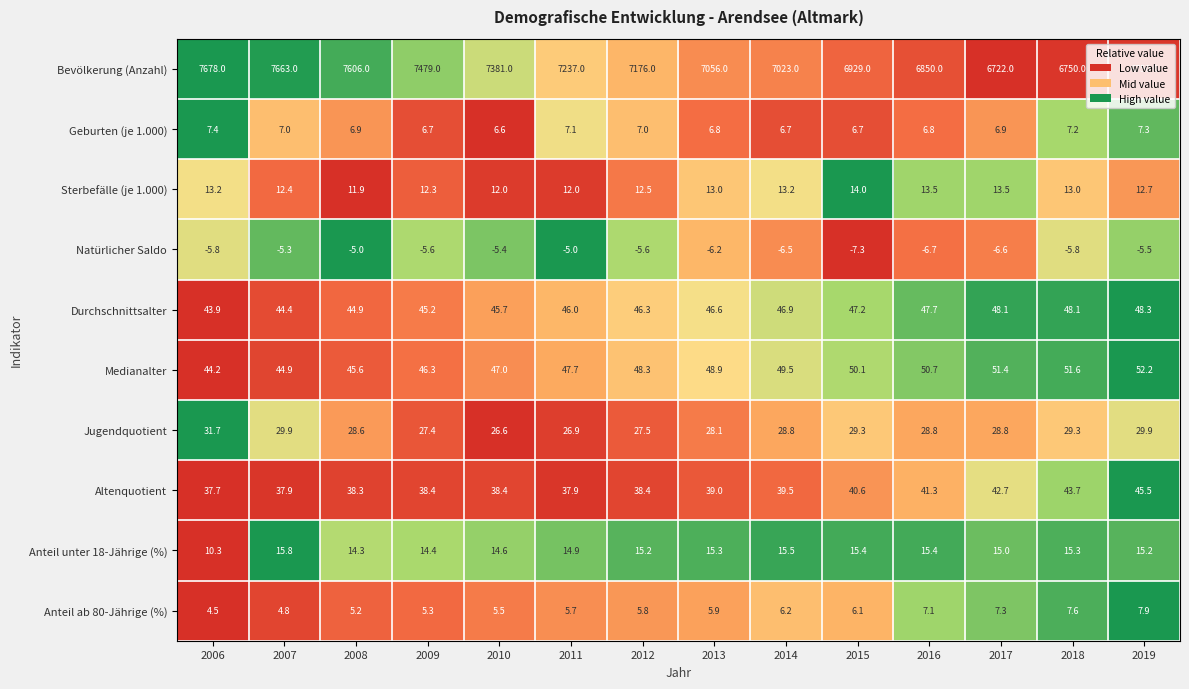

List the series in order of their peak value, lowest first.

Natürlicher Saldo, Geburten (je 1.000), Anteil ab 80-Jährige (%), Sterbefälle (je 1.000), Anteil unter 18-Jährige (%), Jugendquotient, Altenquotient, Durchschnittsalter, Medianalter, Bevölkerung (Anzahl)